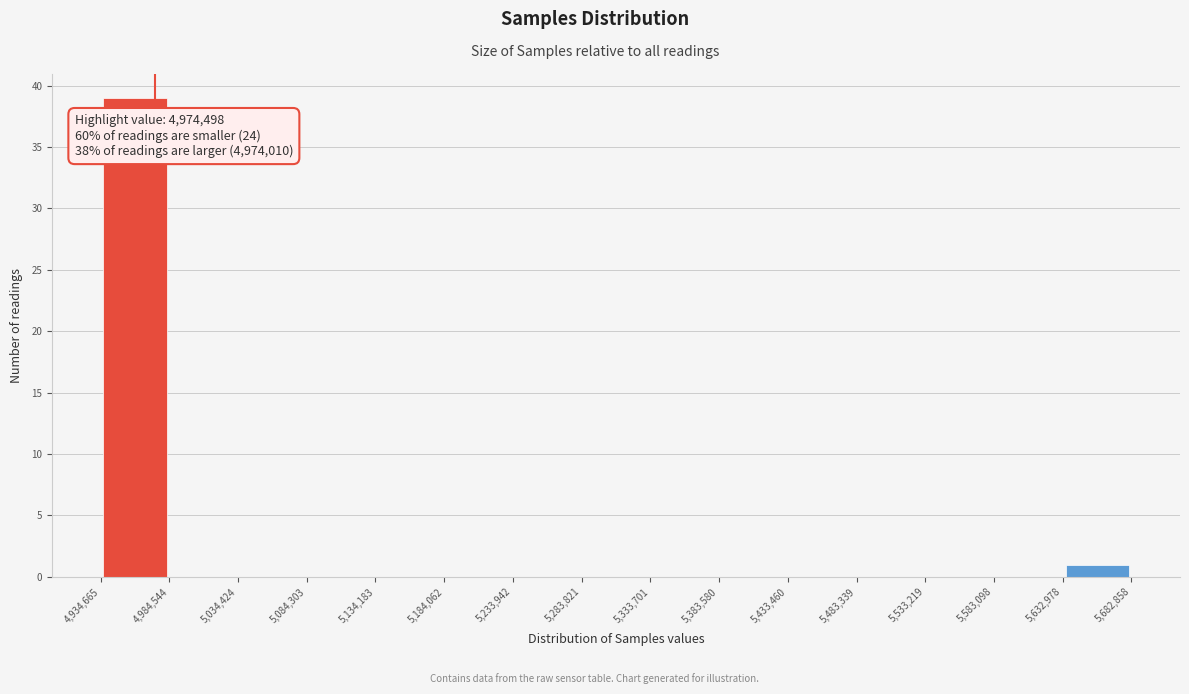

Over which range of the x-axis is the bar tallest?

4,934,665 to 4,984,544